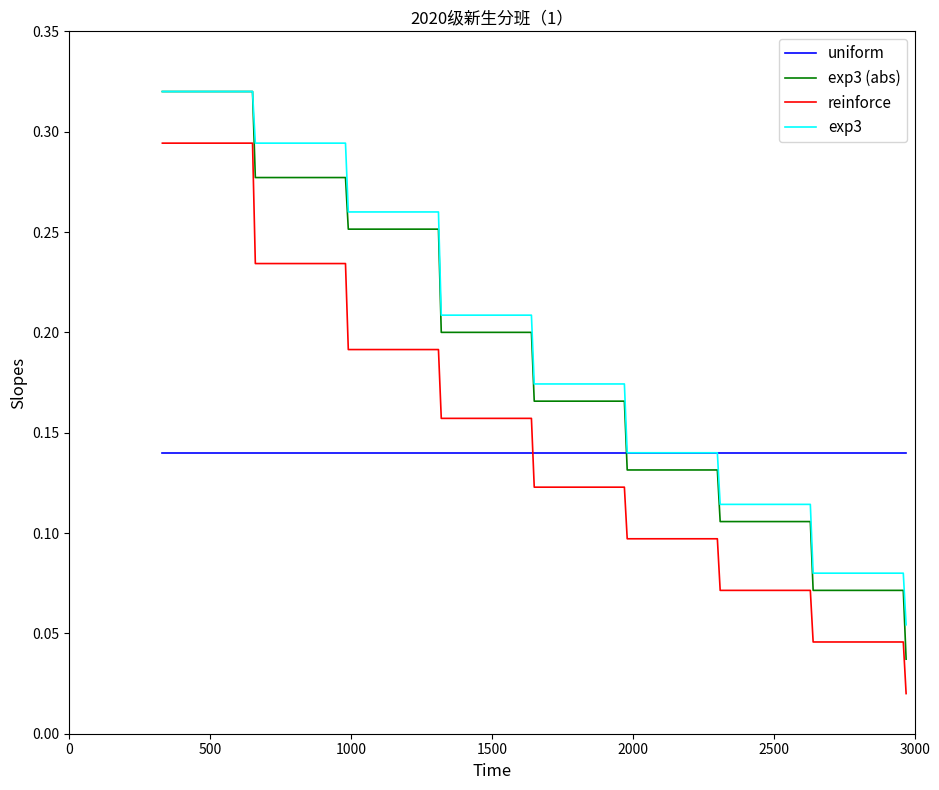

Which series has the widest spread of values?

exp3 (abs)